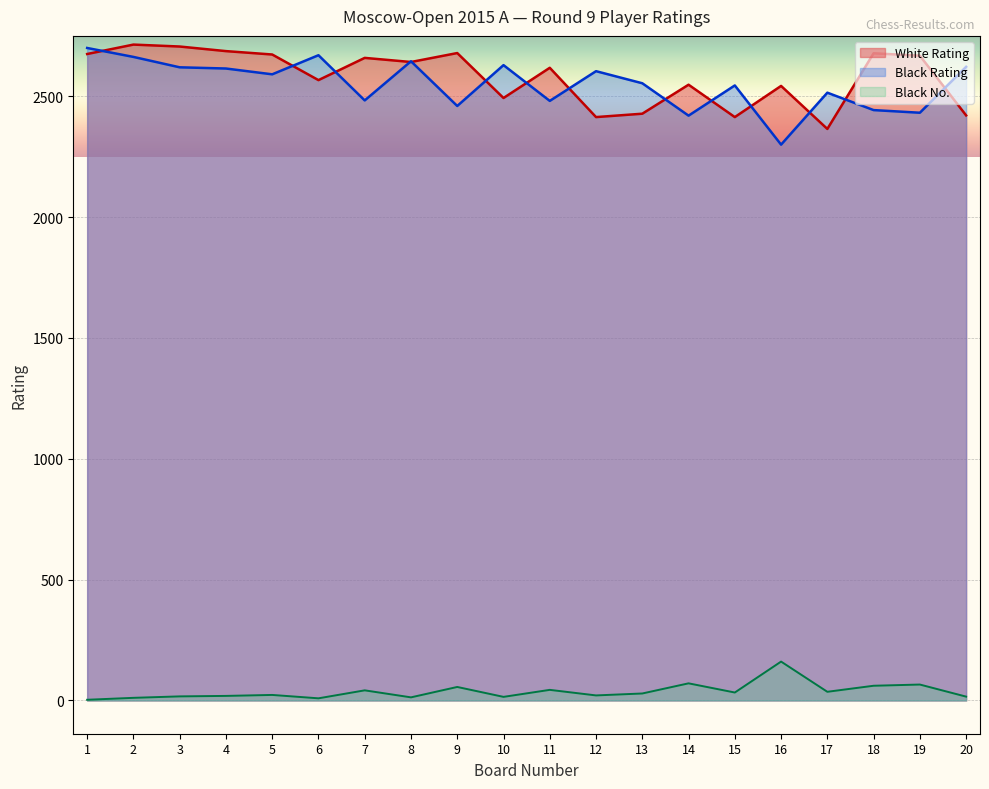

What is the difference between the second highest and second lowest values in the White Rating series?

292